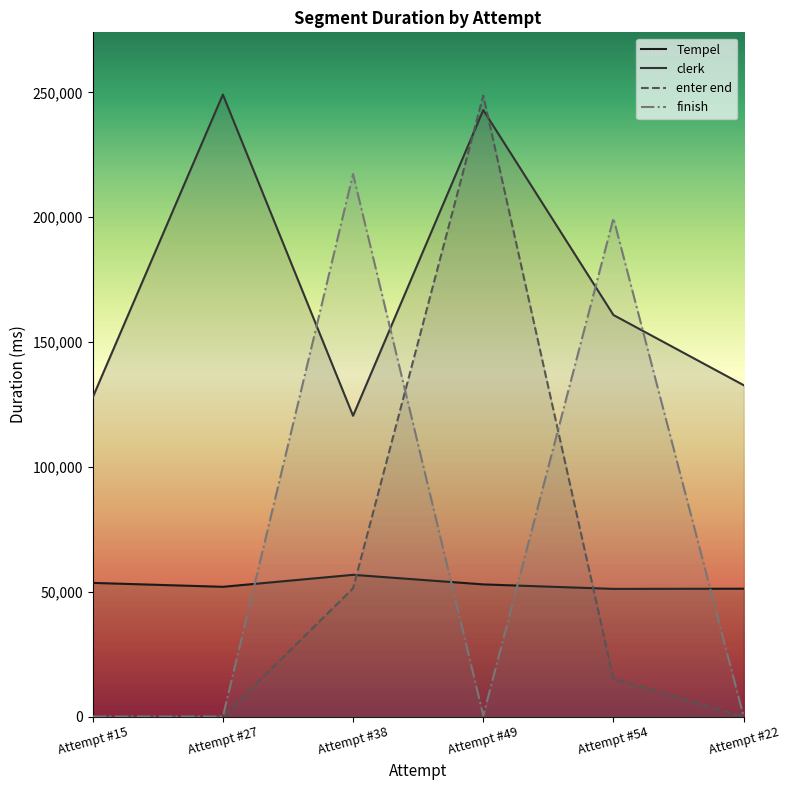

Reading right to left, what are all the values shown in this chart?

Tempel: Attempt #22=51225	Attempt #54=51149	Attempt #49=52950	Attempt #38=56788	Attempt #27=51981	Attempt #15=53555
clerk: Attempt #22=132743	Attempt #54=160847	Attempt #49=242953	Attempt #38=120489	Attempt #27=249159	Attempt #15=127794
enter end: Attempt #22=0	Attempt #54=15108	Attempt #49=248735	Attempt #38=51381	Attempt #27=0	Attempt #15=0
finish: Attempt #22=0	Attempt #54=199573	Attempt #49=446	Attempt #38=217311	Attempt #27=0	Attempt #15=0